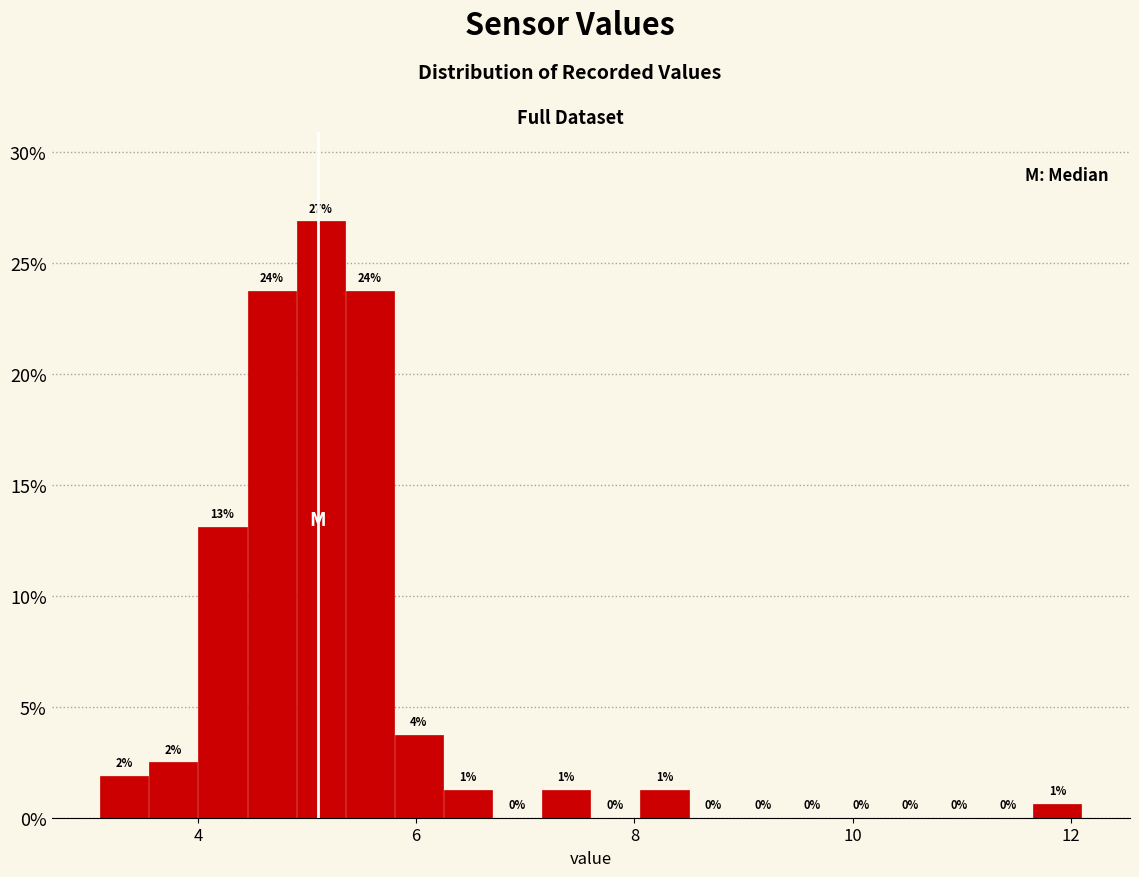

Around what value on the x-axis is the tallest bar? Give the approximate position of its centre, as read against the axis.

5.2